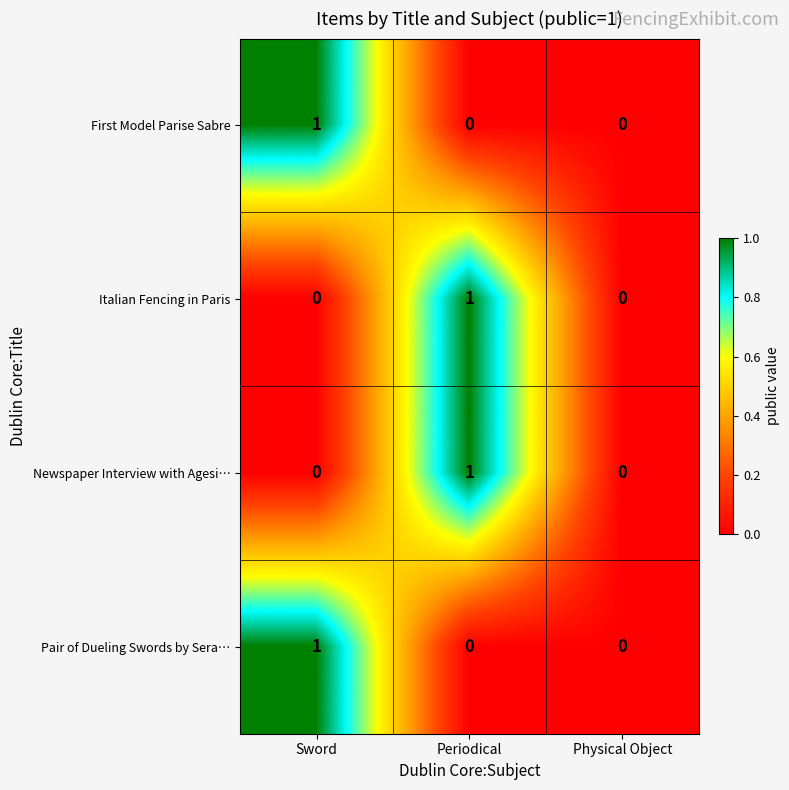

Reading left to right, extract all data points from this chart.

First Model Parise Sabre: 1	0	0
Italian Fencing in Paris: 0	1	0
Newspaper Interview with Agesi…: 0	1	0
Pair of Dueling Swords by Sera…: 1	0	0